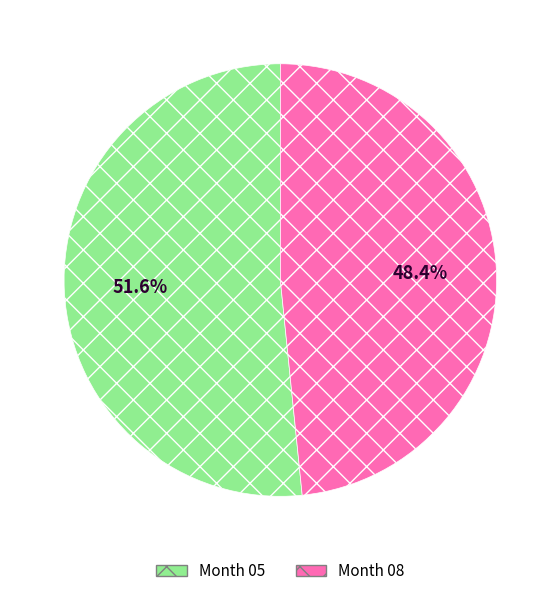

Which has a higher value, Month 08 or Month 05?

Month 05